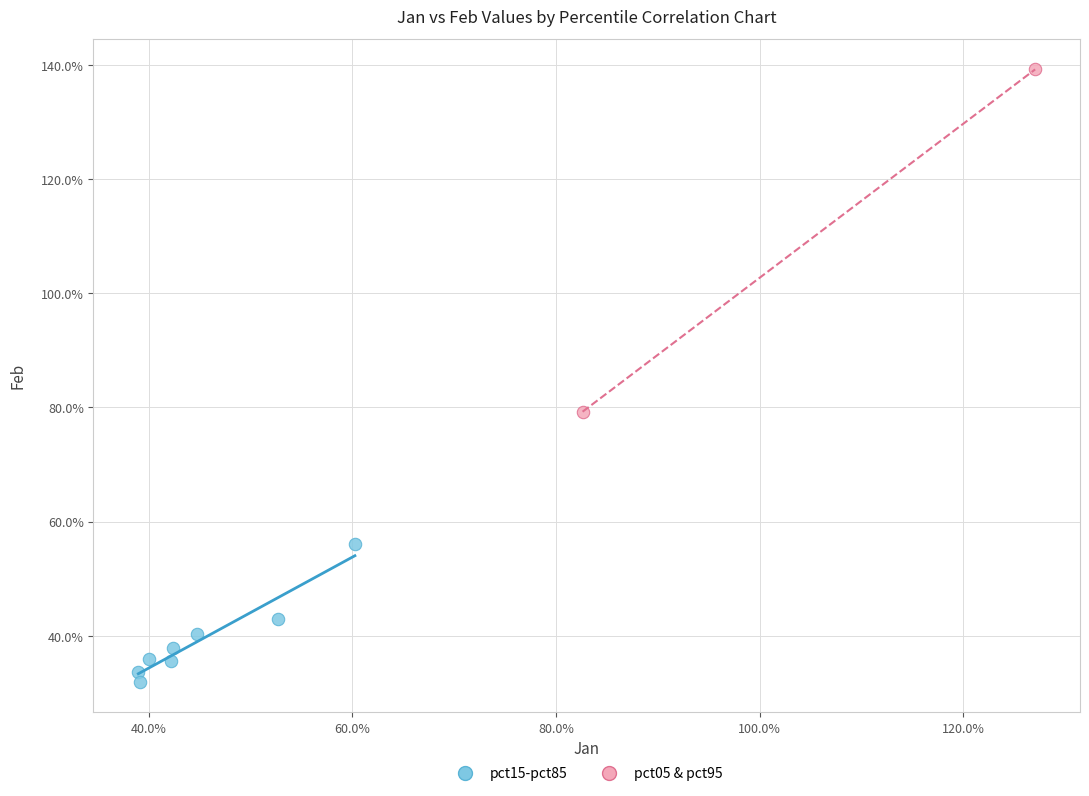

Which series has the largest Y range (max minus min)?

pct05 & pct95